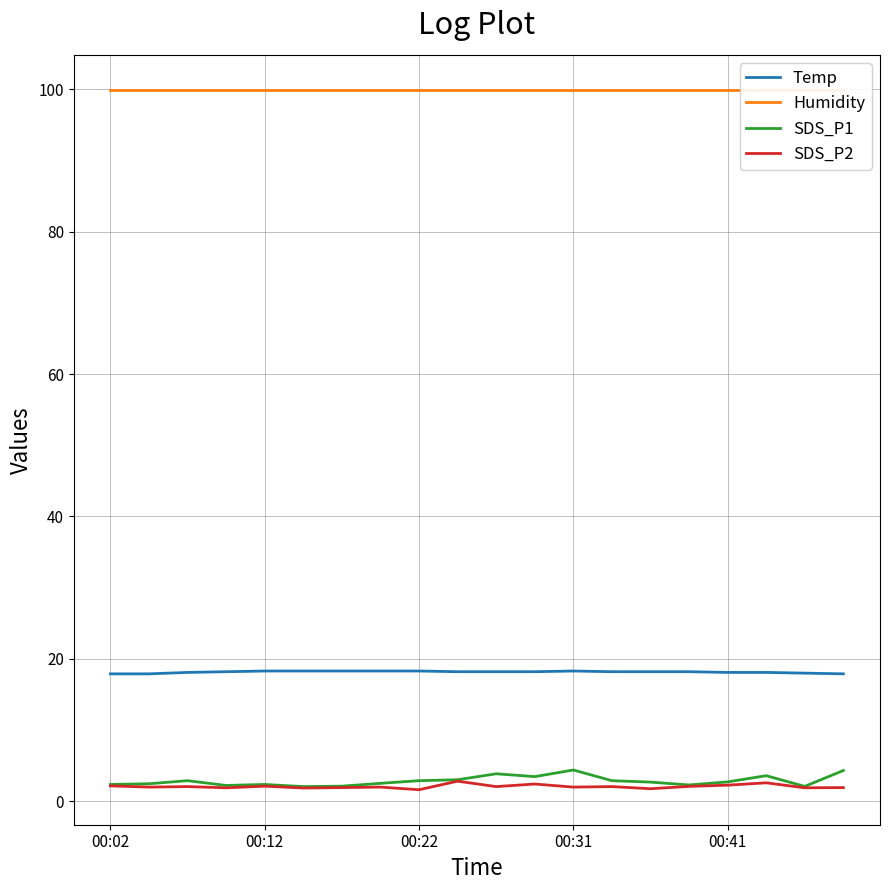

What are all the series names shown in the legend?

Temp, Humidity, SDS_P1, SDS_P2